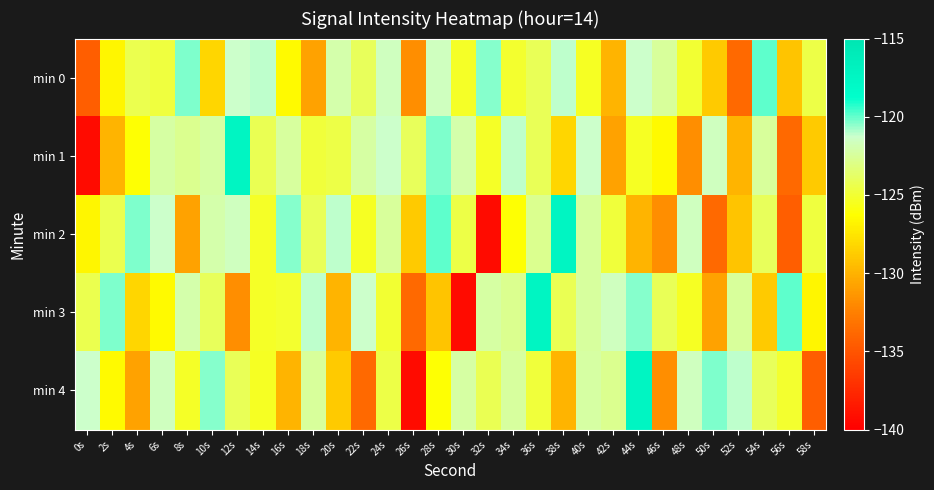

Between 30s and 32s, which series saw the biggest shift?

min 3